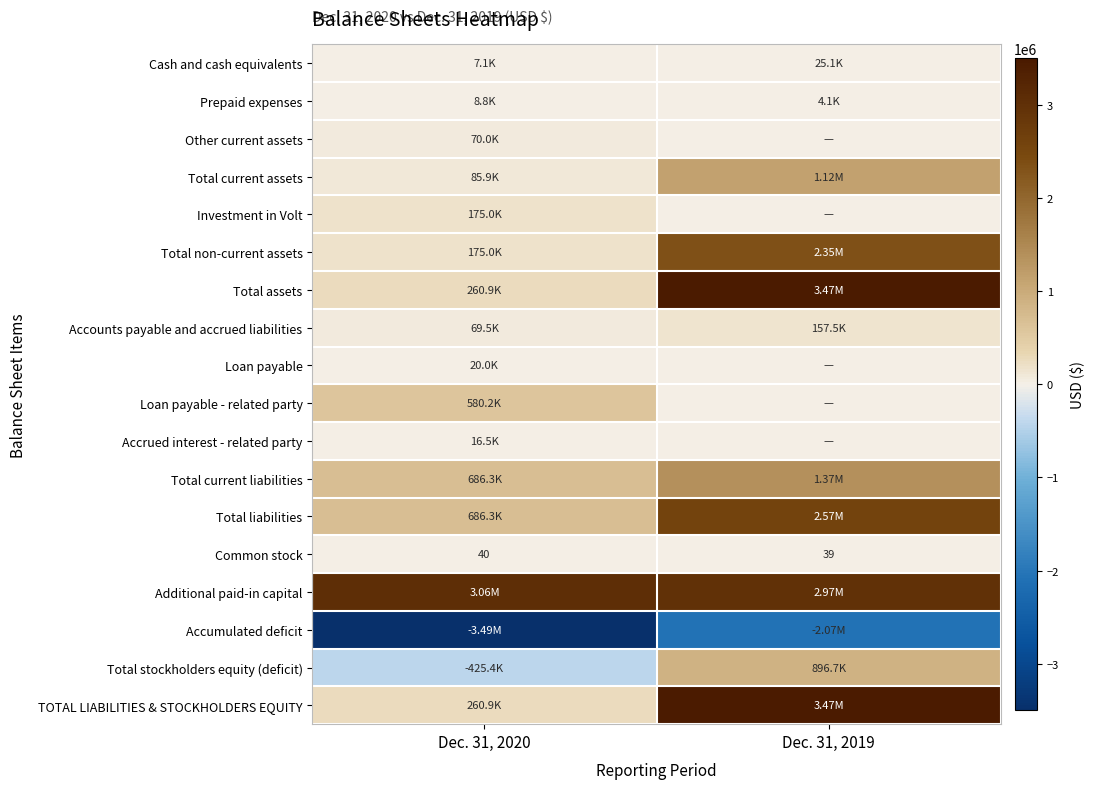

What is the difference between the Total current assets values at Dec. 31, 2020 and Dec. 31, 2019?

1036730